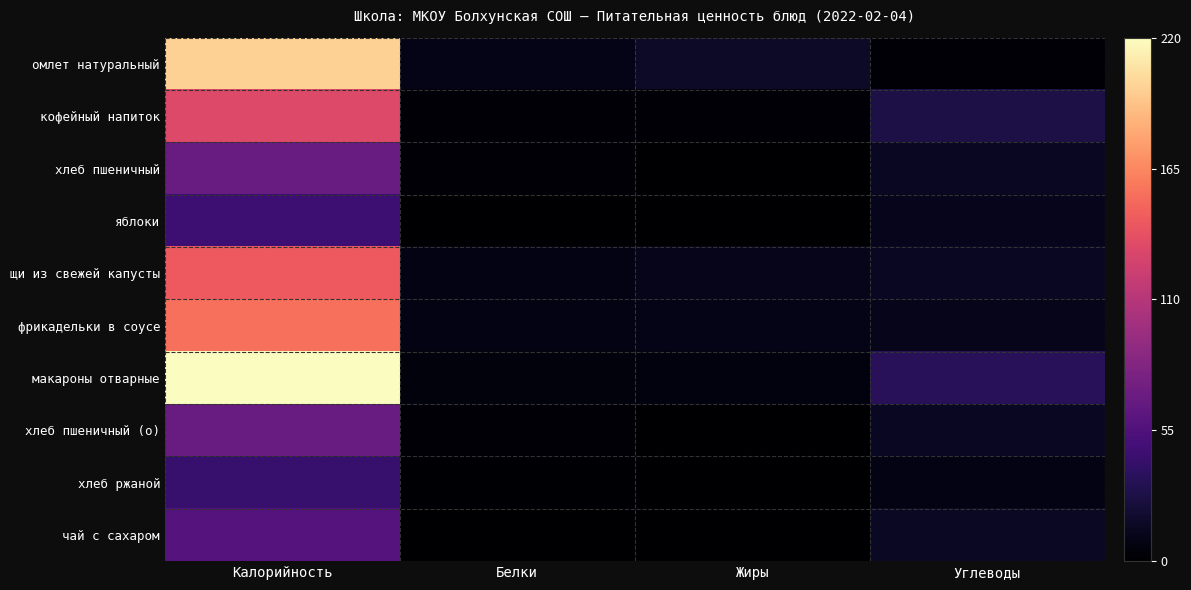

Rank the series at Калорийность from lowest to highest value.

хлеб ржаной, яблоки, чай с сахаром, хлеб пшеничный, хлеб пшеничный (о), кофейный напиток, щи из свежей капусты, фрикадельки в соусе, омлет натуральный, макароны отварные